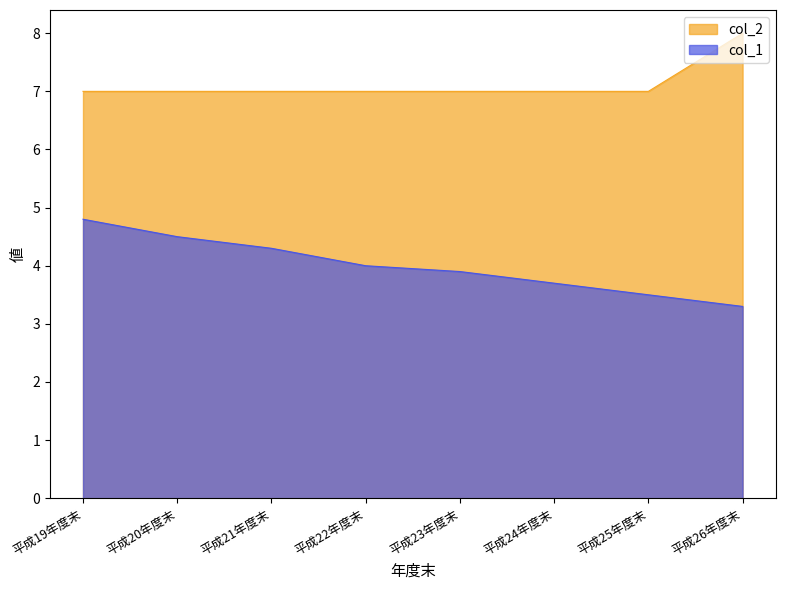

What are all the series names shown in the legend?

col_2, col_1